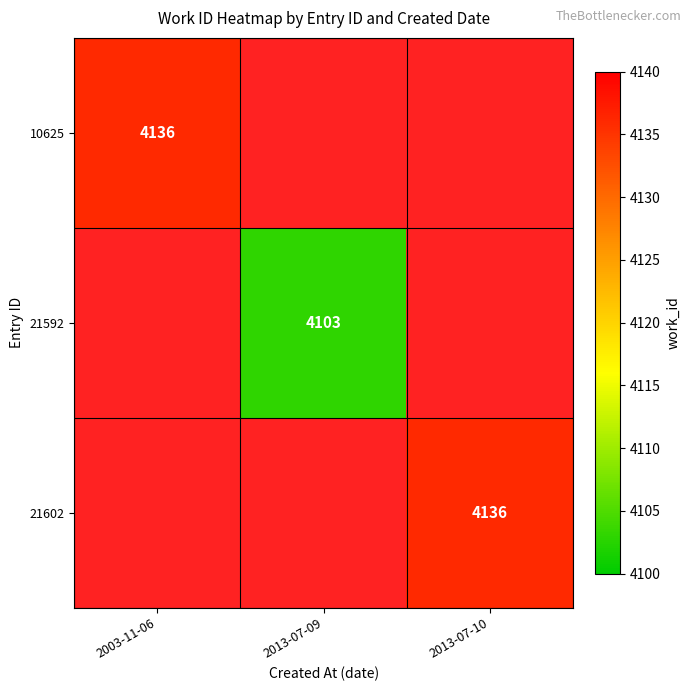

Which category has the lowest value across all series?

2013-07-09